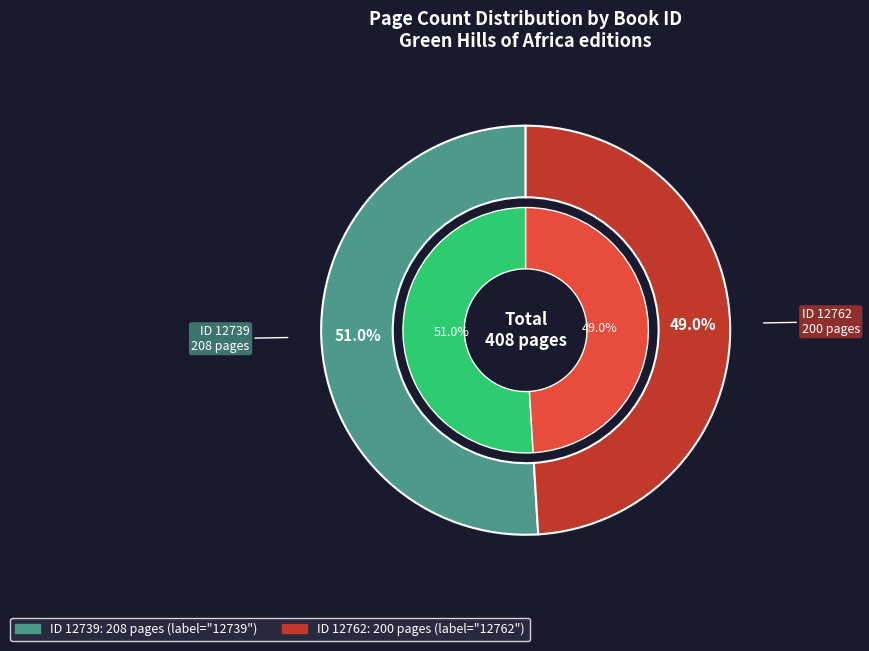

To the nearest percent, what is the difference between the 12762 and 12739 slice percentages?

2%